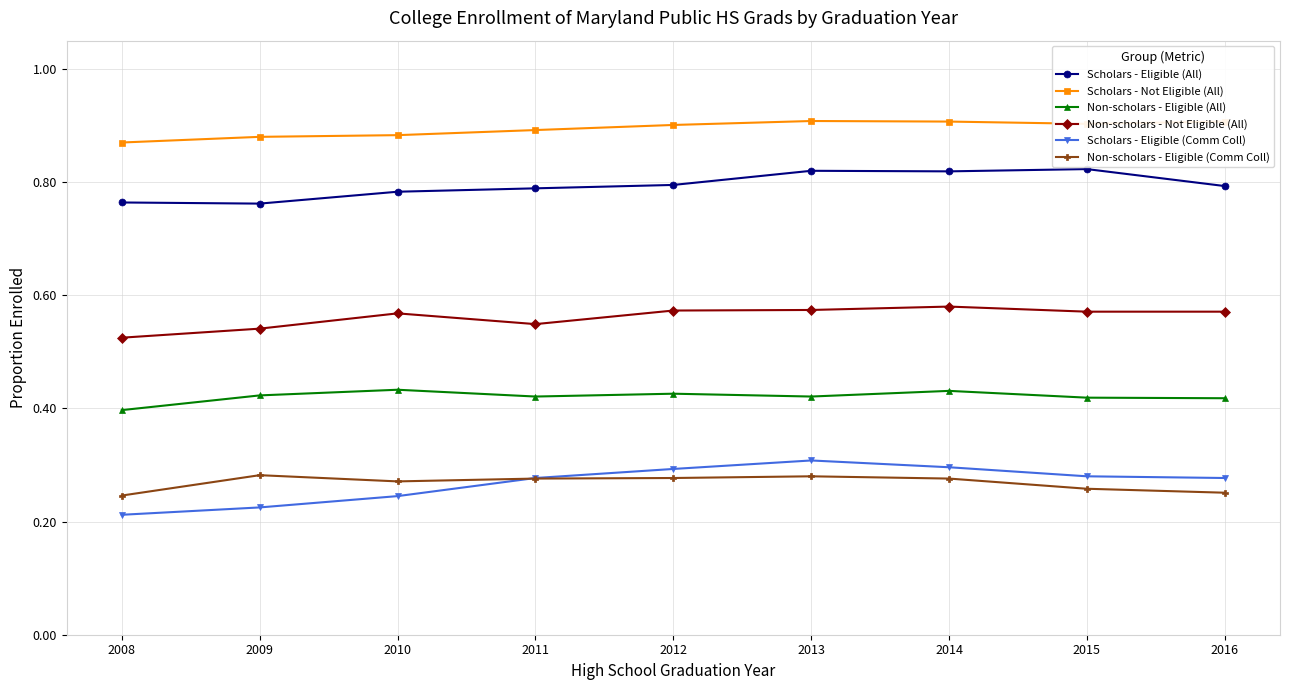

How many Non-scholars - Eligible (All) values are between 0 and 1?

9